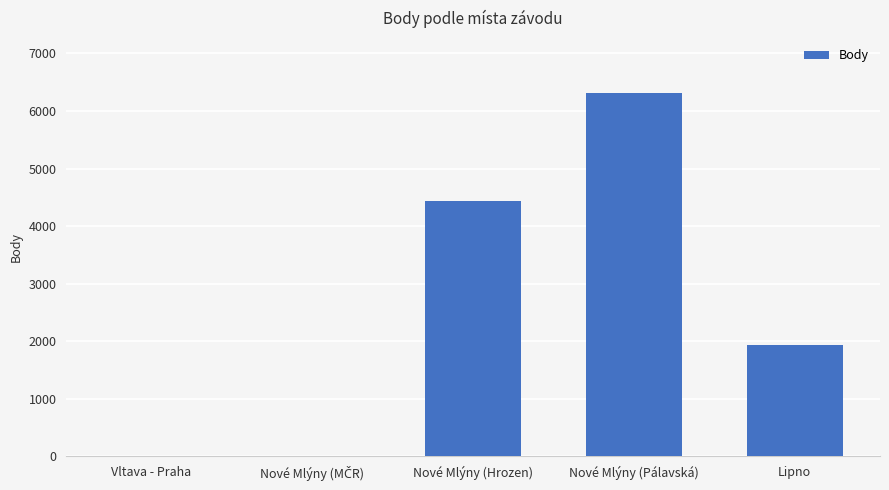

What is the change in value from Nové Mlýny (Pálavská) to Lipno?

-4378